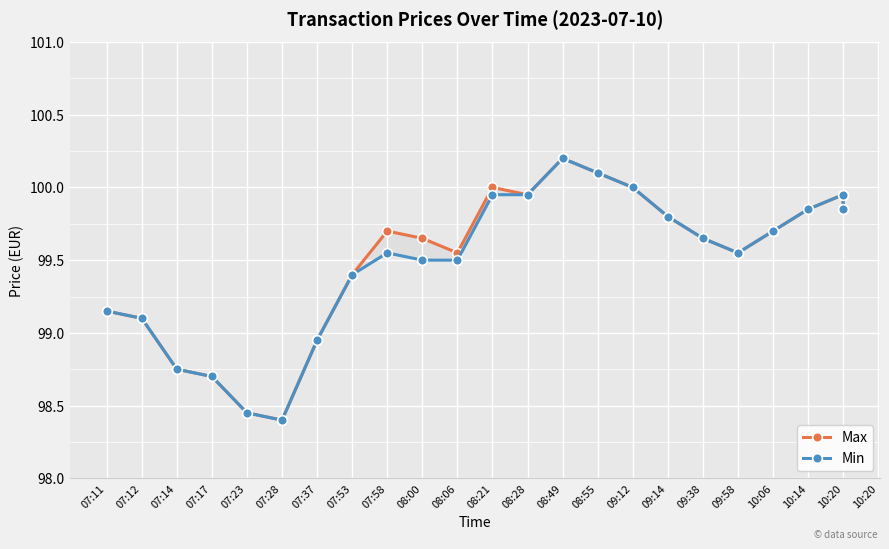

What value does the Max series have at 10:20?

99.8